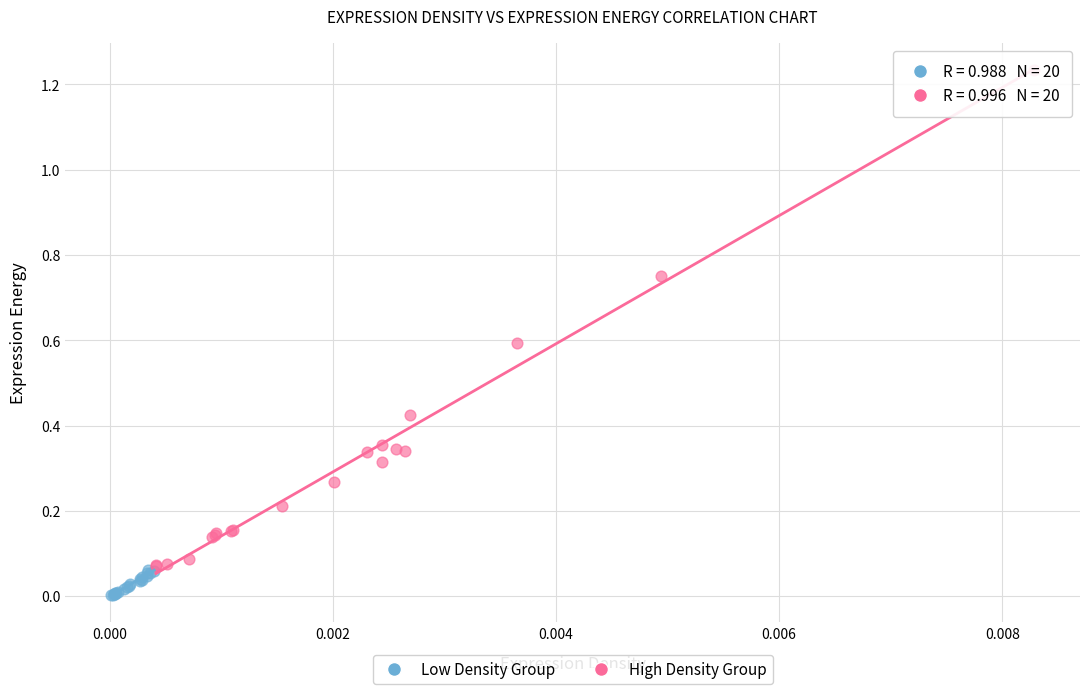

Which series reaches the minimum Y coordinate?

Low Density Group